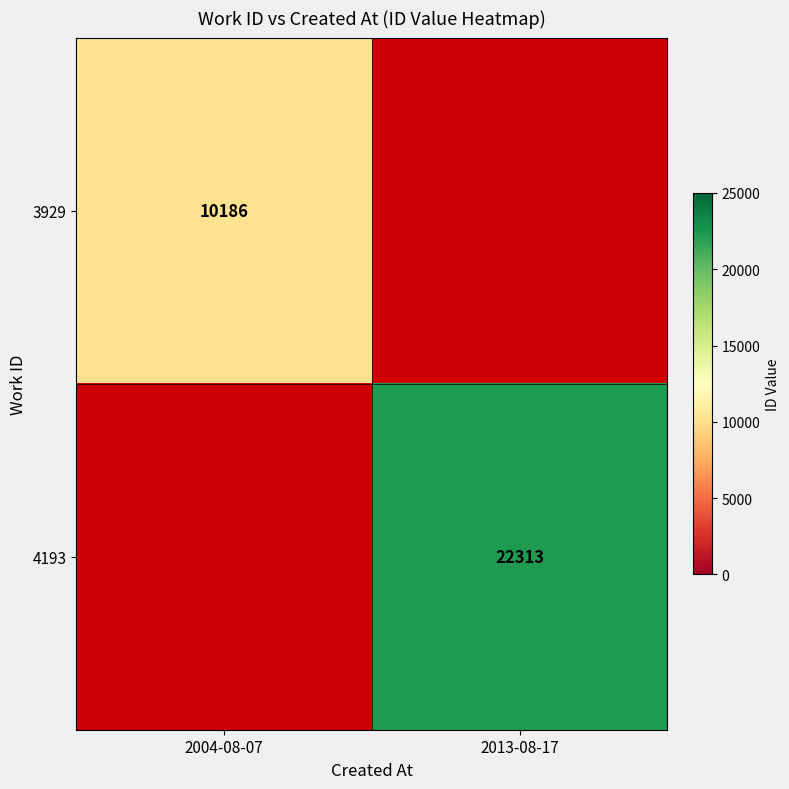

Is the value of 3929 at 2004-08-07 greater than the value of 4193 at 2013-08-17?

No